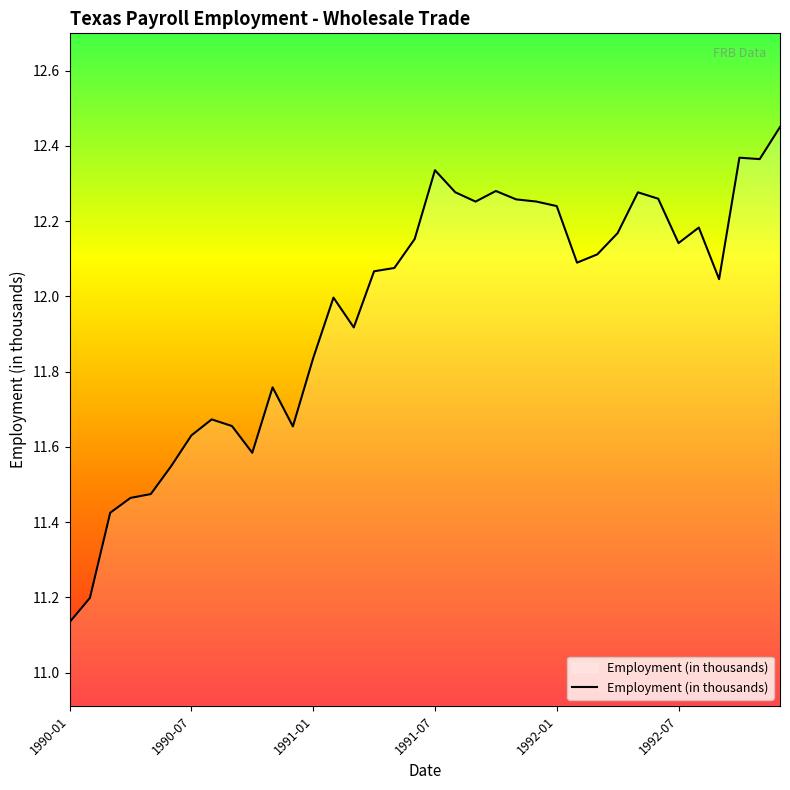

What is the difference between the maximum and minimum values?

1.3